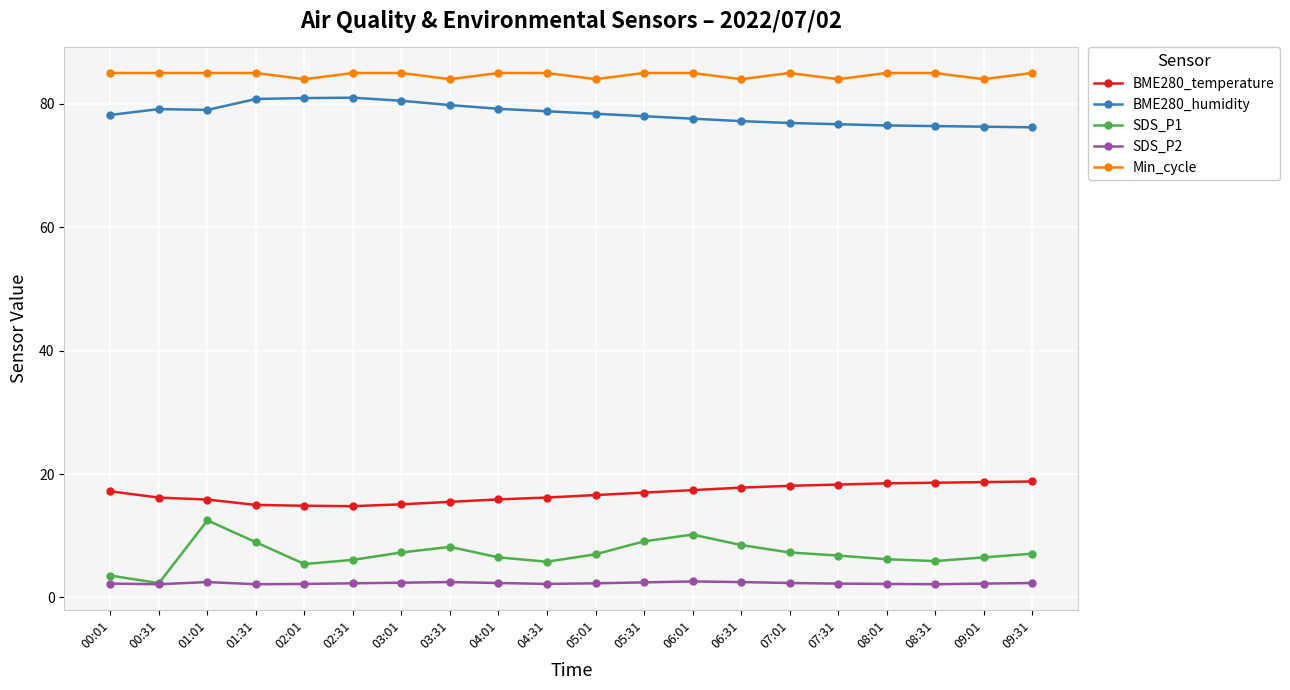

How many categories are shown in the chart?

20